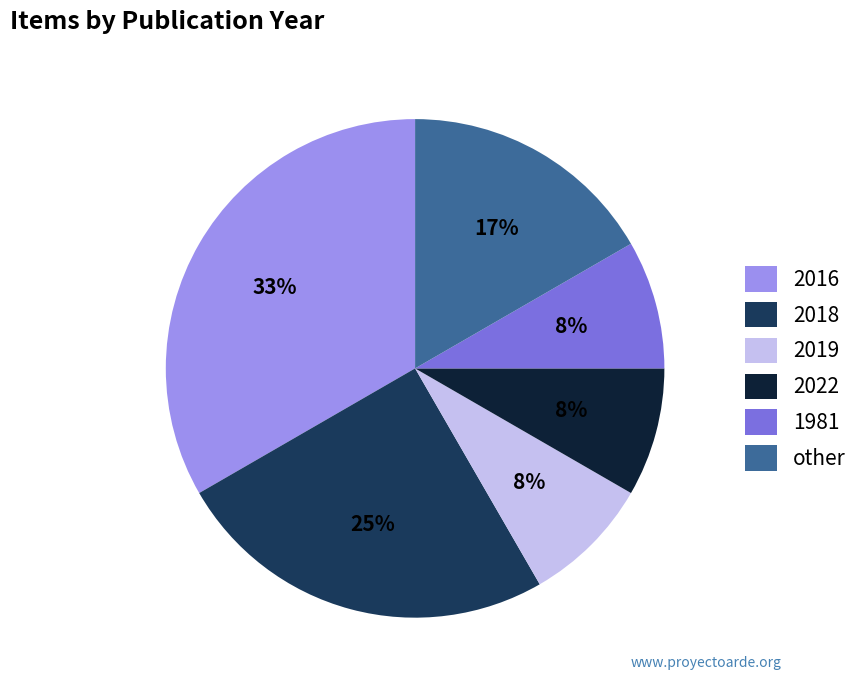

Between other and 2018, which is larger?

2018